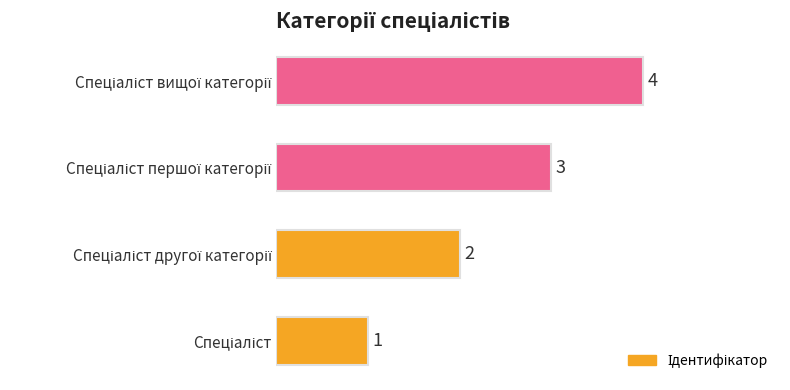

How many values are between 2 and 4?

3